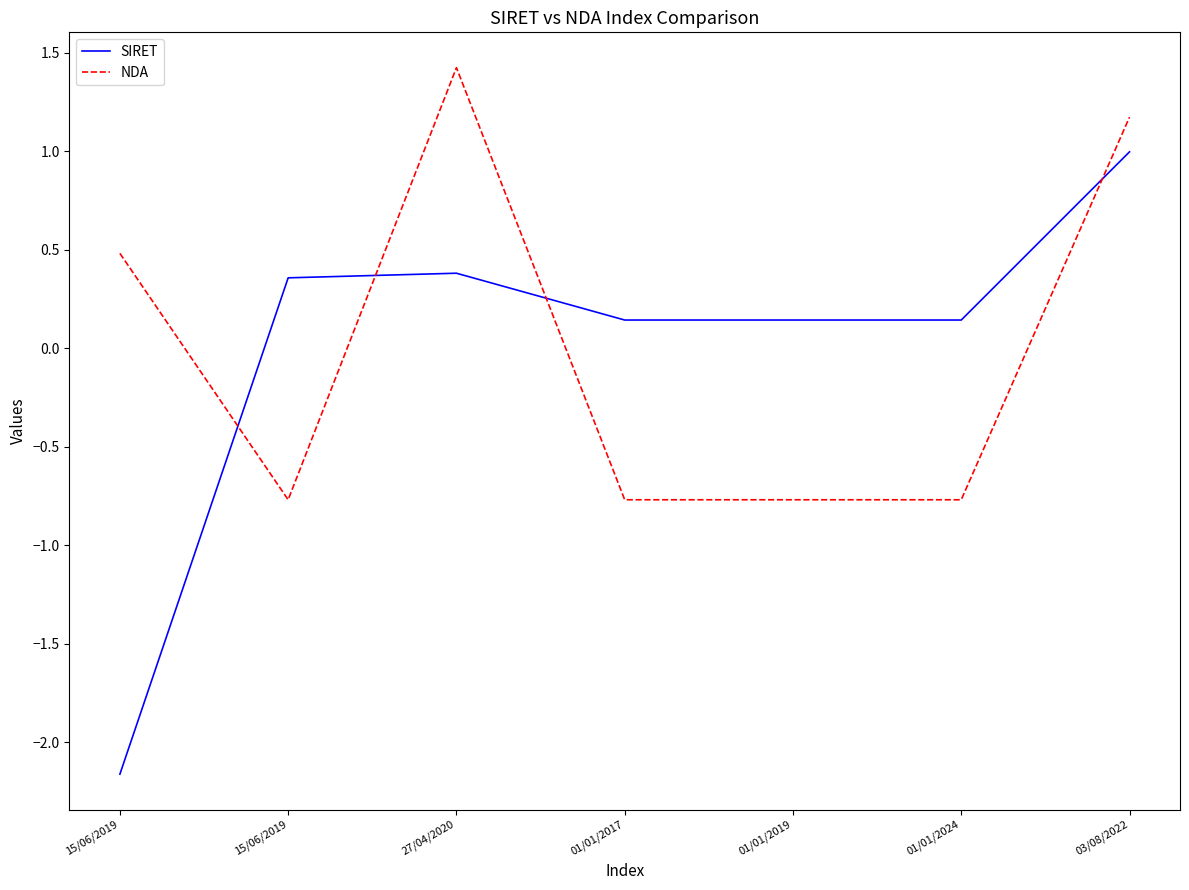

True or false: SIRET has a value of 0.2 at 01/01/2024.

False